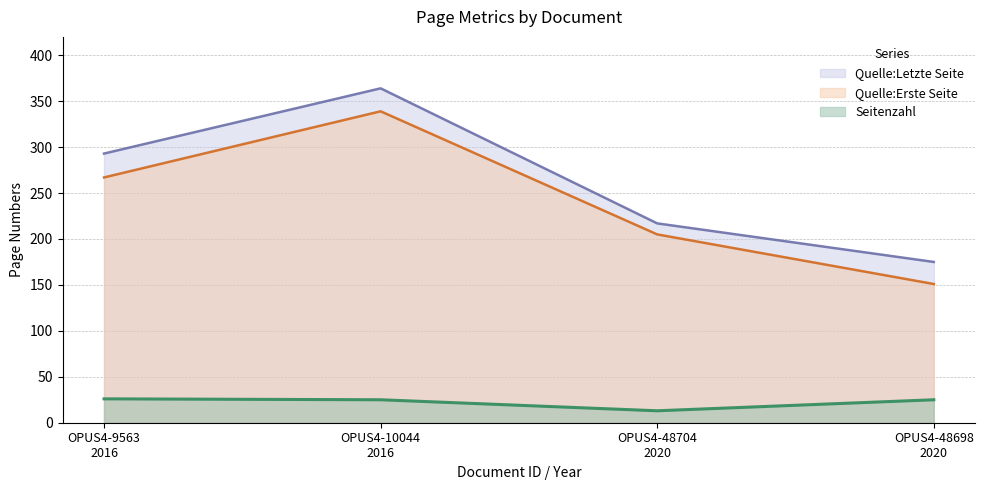

What are all the series names shown in the legend?

Quelle:Letzte Seite, Quelle:Erste Seite, Seitenzahl